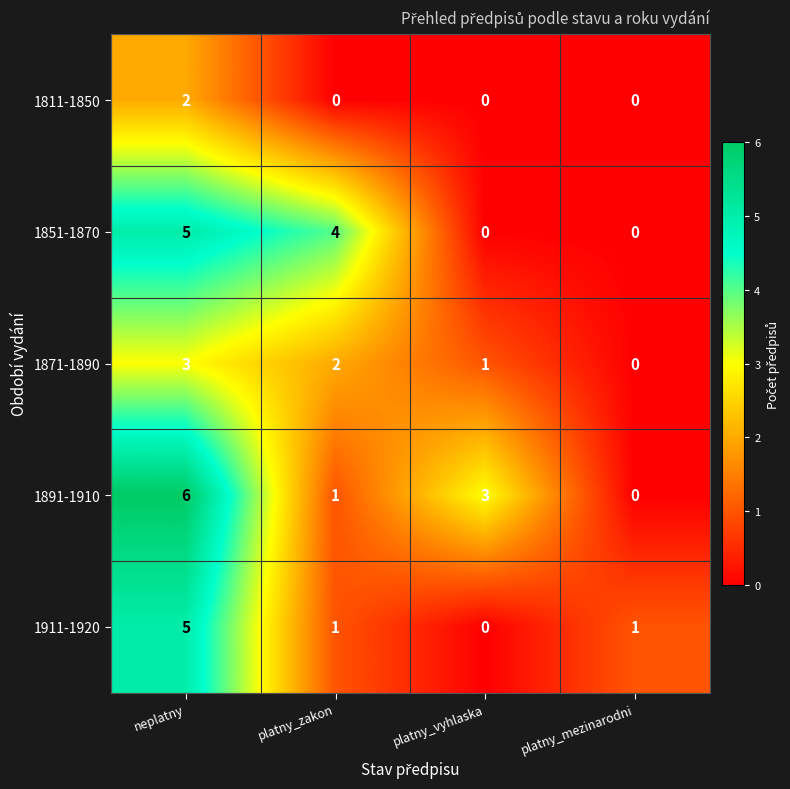

The value of 1911-1920 at neplatny is 5. True or false?

True